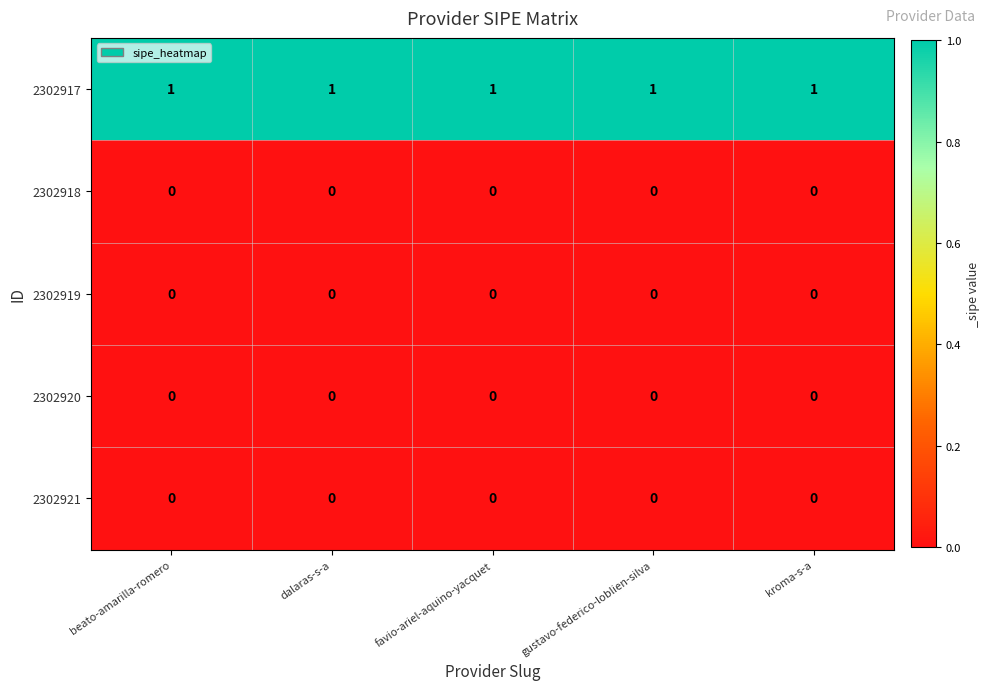

True or false: 2302917 has a value of 1 at kroma-s-a.

True